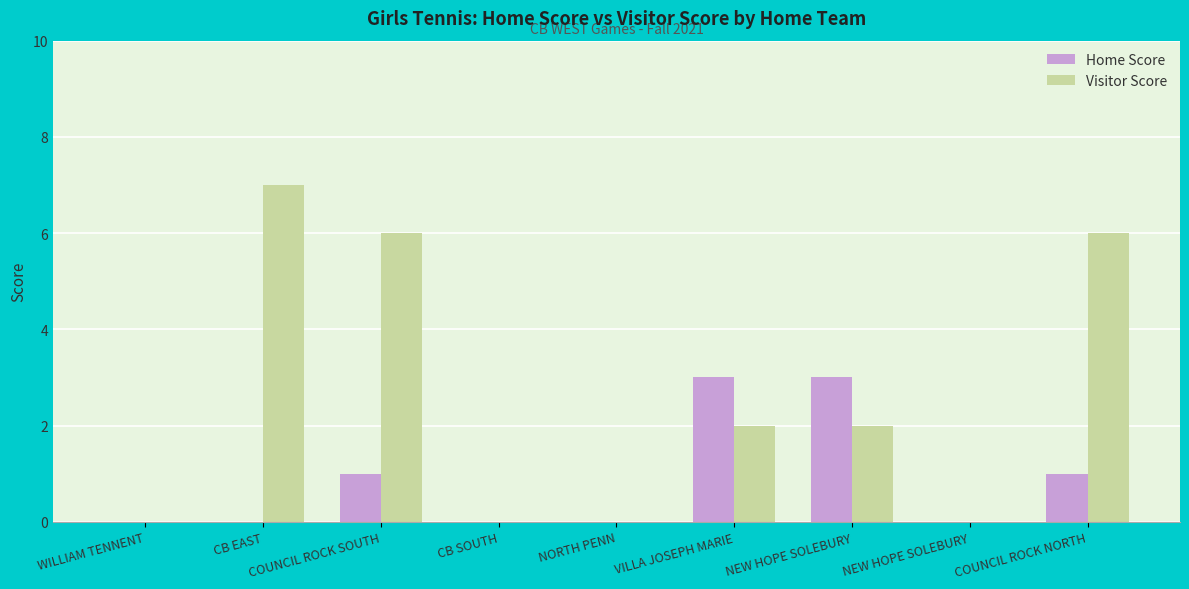

What is the sum of the Home Score values at WILLIAM TENNENT and NEW HOPE SOLEBURY?

3